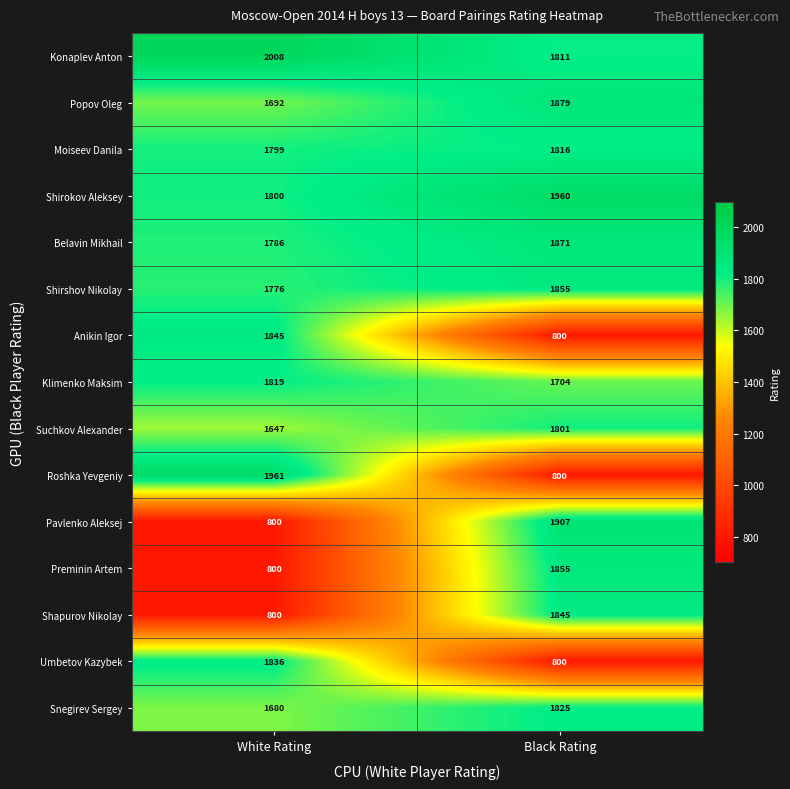

Where is Shirokov Aleksey nearest to the value 1880?

White Rating